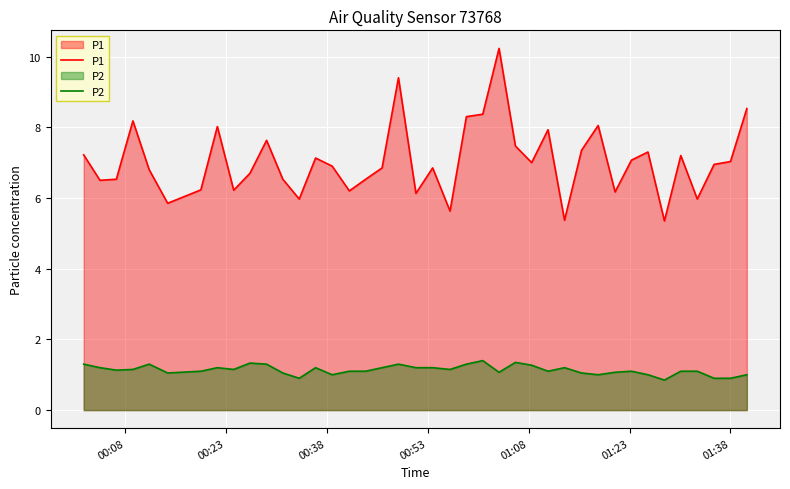

True or false: P1 and P2 intersect in this chart.

False